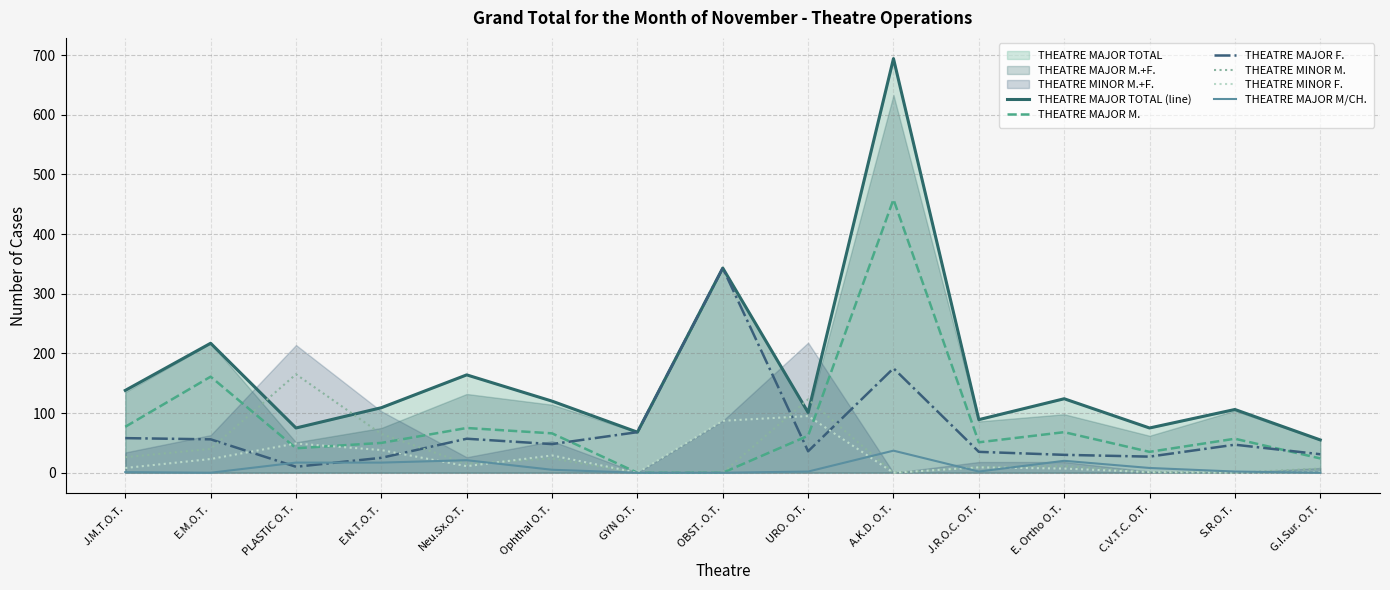

What is the maximum value shown in the chart?

694